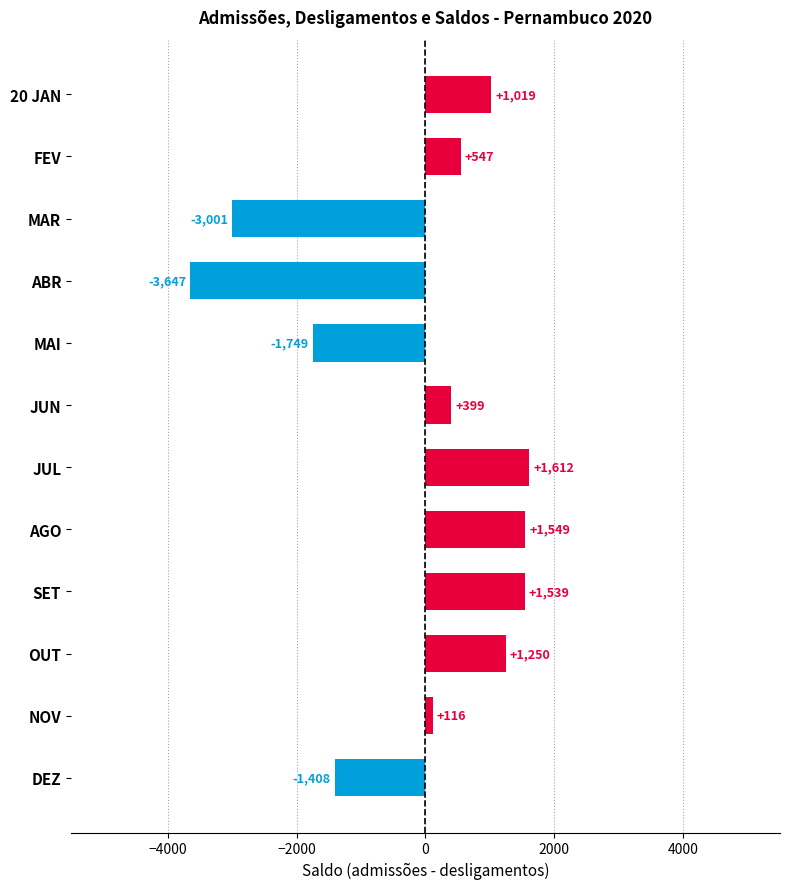

How many bars are there in total?

12